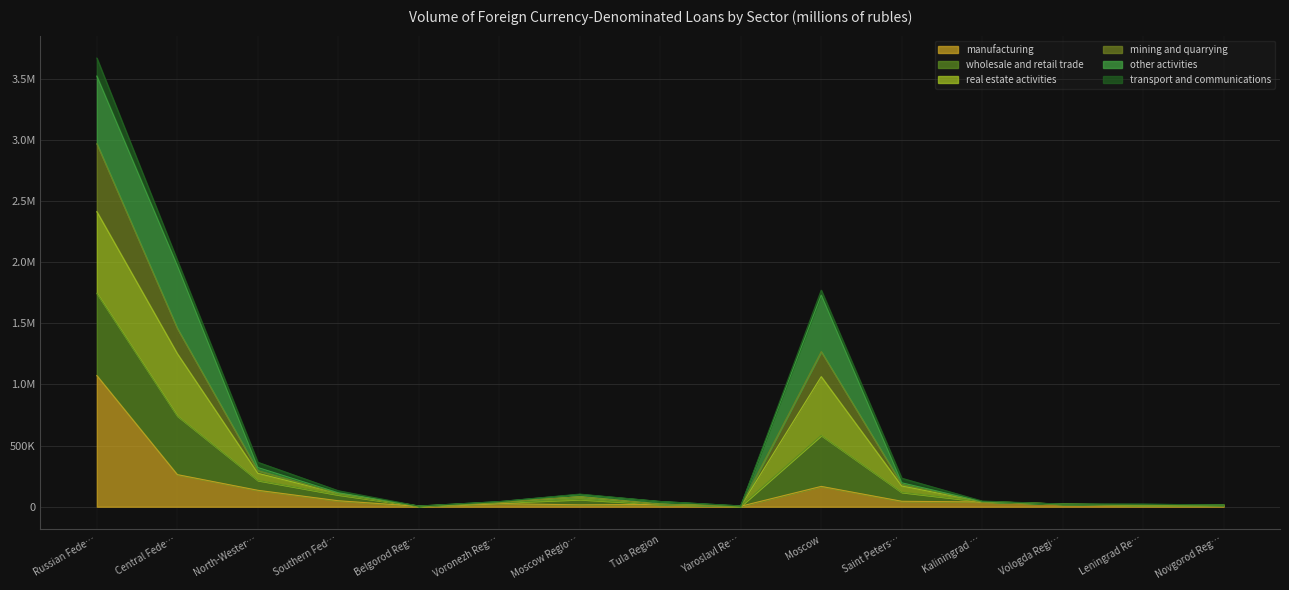

What is the difference between the maximum and minimum values in the manufacturing series?

1068869